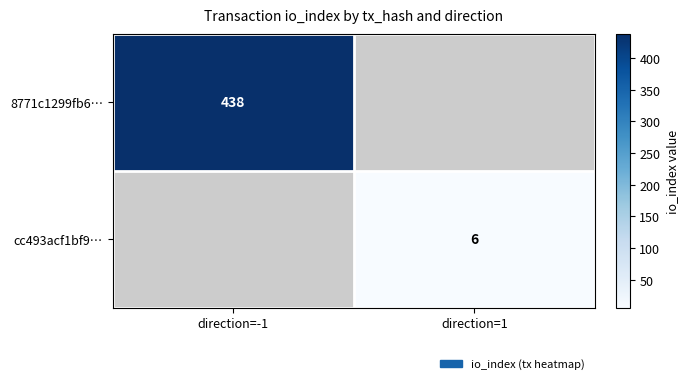

At how many categories does at least one series exceed 369?

1